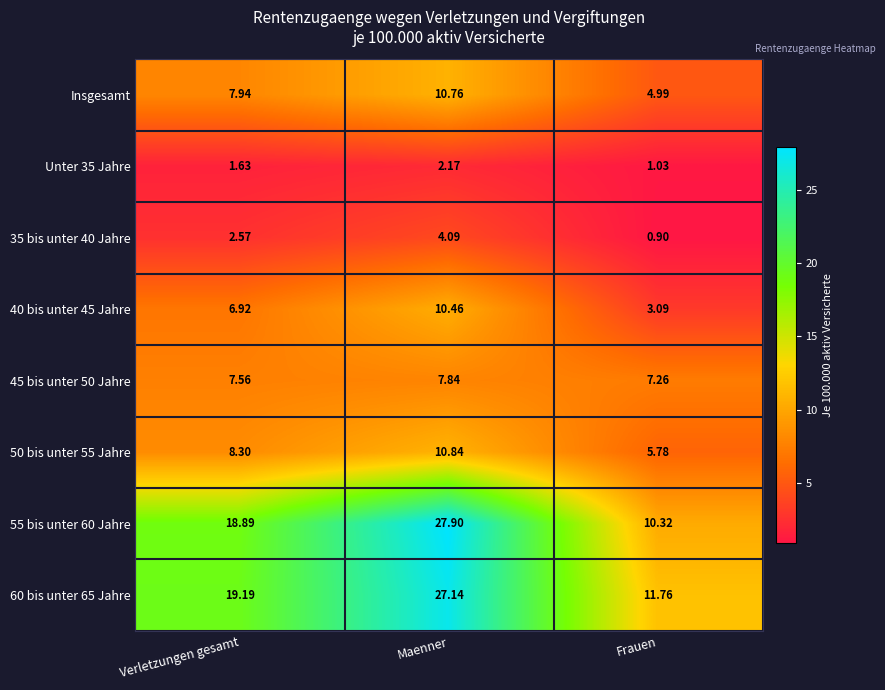

At which label is 40 bis unter 45 Jahre closest to 6?

Verletzungen gesamt